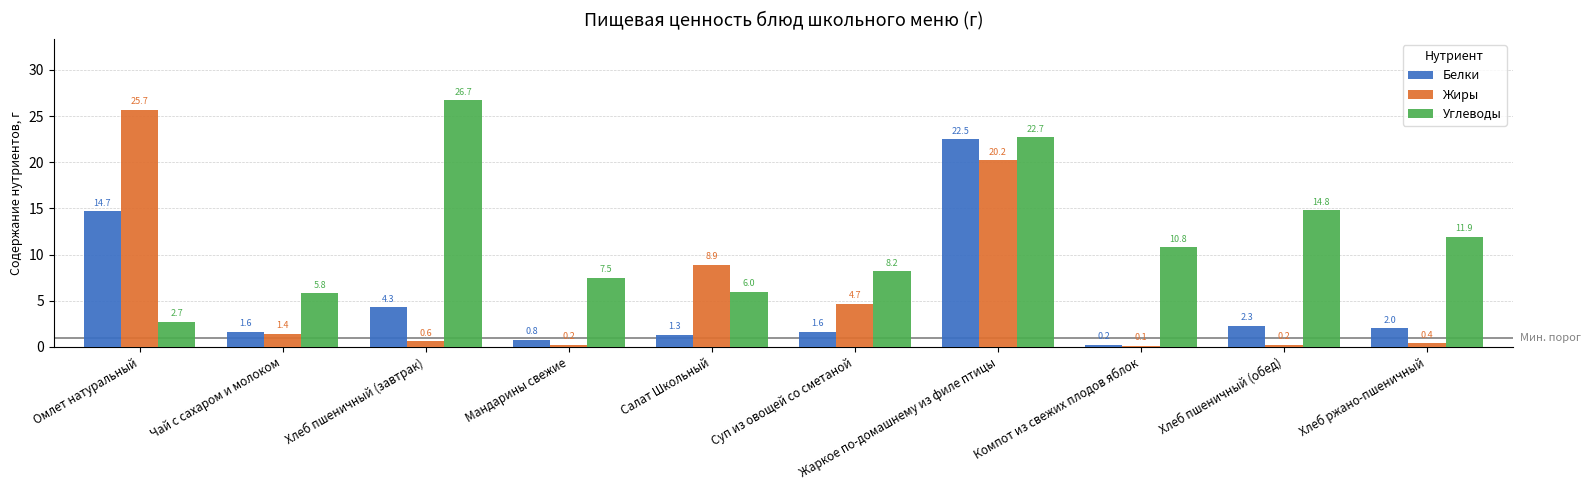

Reading left to right, transcribe all the data shown in this chart.

Белки: 14.7	1.6	4.3	0.8	1.3	1.6	22.5	0.2	2.3	2.0
Жиры: 25.7	1.4	0.6	0.2	8.9	4.7	20.2	0.1	0.2	0.4
Углеводы: 2.7	5.8	26.7	7.5	6.0	8.2	22.7	10.8	14.8	11.9